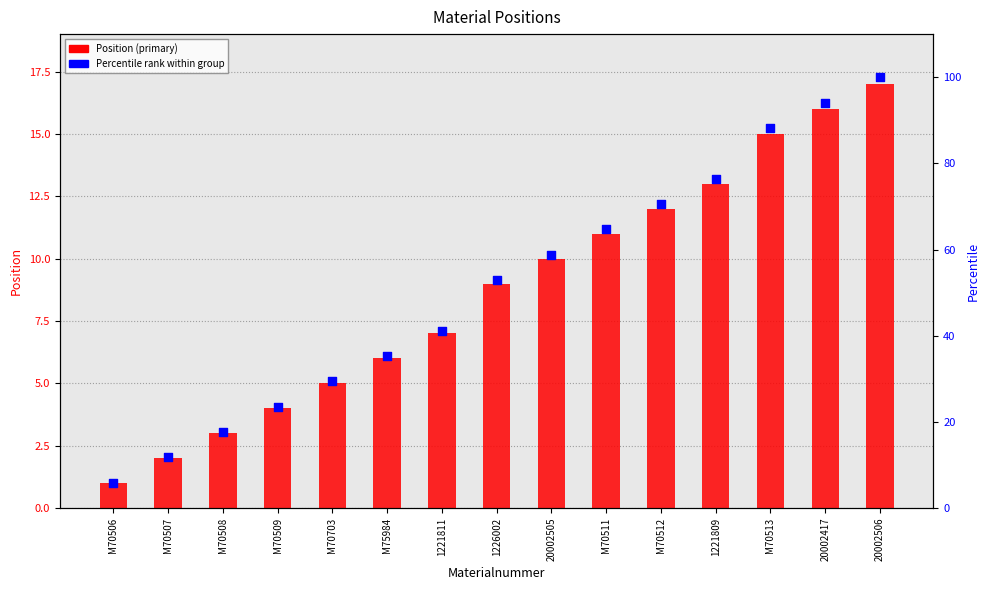

What is the total value across all series at 1226002?

61.9